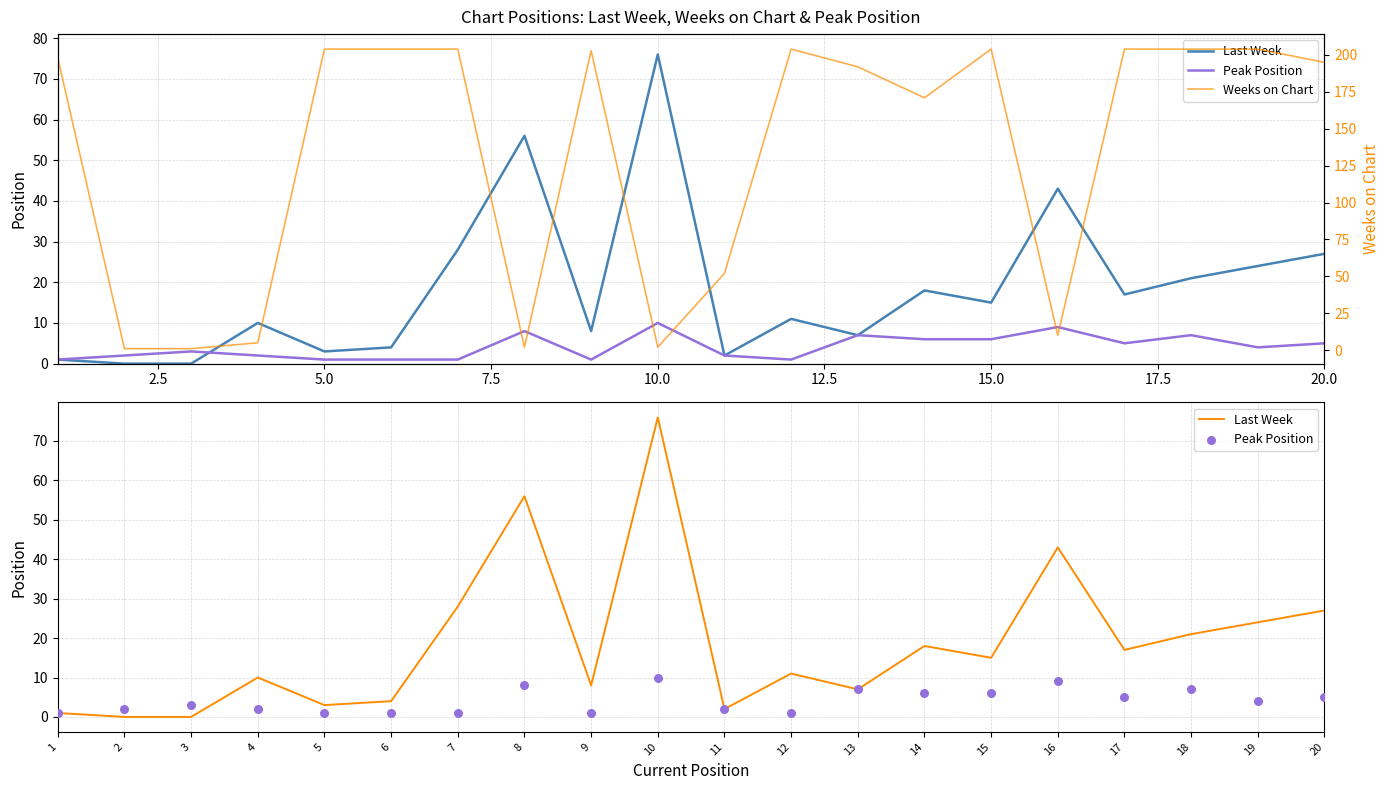

Is the value of Last Week at 9 greater than the value of Weeks on Chart at 13?

No